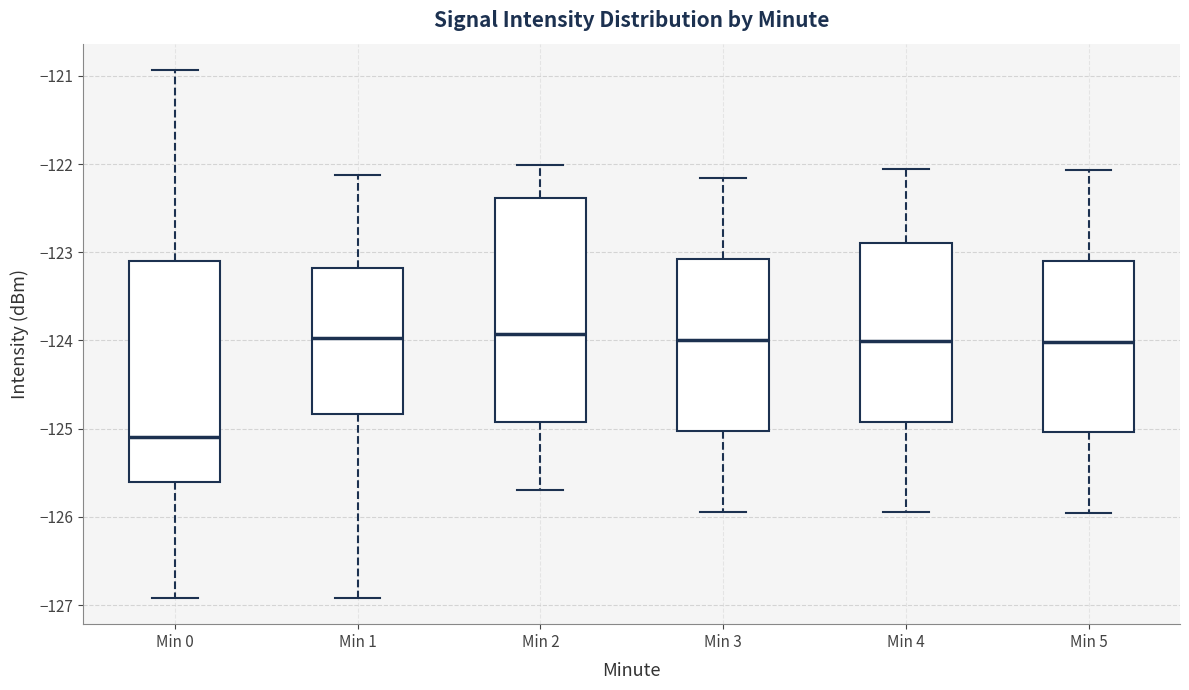

Reading left to right, transcribe this box plot: for each box, give where its median line is, the range the box spans, and where its two whiskers end, as read against the y-axis. The values are not printed on the chart, so give them approximately, as read against the axis.

Min 0: median -125.1, box -125.6 to -123.1, whiskers -126.9 to -120.9
Min 1: median -124.0, box -124.8 to -123.2, whiskers -126.9 to -122.1
Min 2: median -123.9, box -124.9 to -122.4, whiskers -125.7 to -122.0
Min 3: median -124.0, box -125.0 to -123.1, whiskers -125.9 to -122.2
Min 4: median -124.0, box -124.9 to -122.9, whiskers -125.9 to -122.1
Min 5: median -124.0, box -125.0 to -123.1, whiskers -126.0 to -122.1